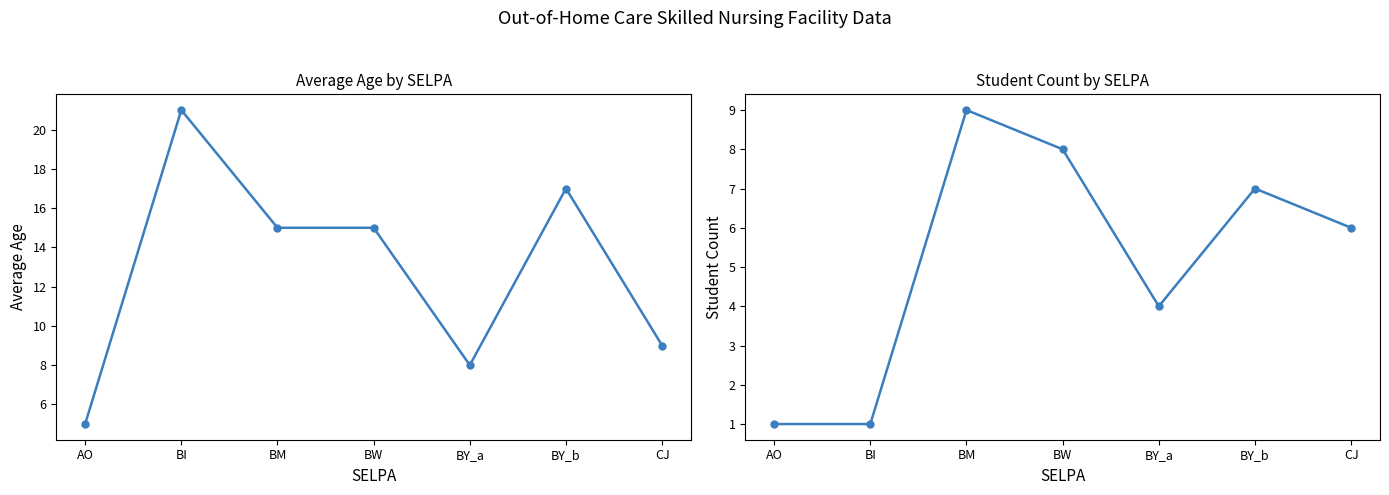

Where does the Student Count series first go above 6?

BM